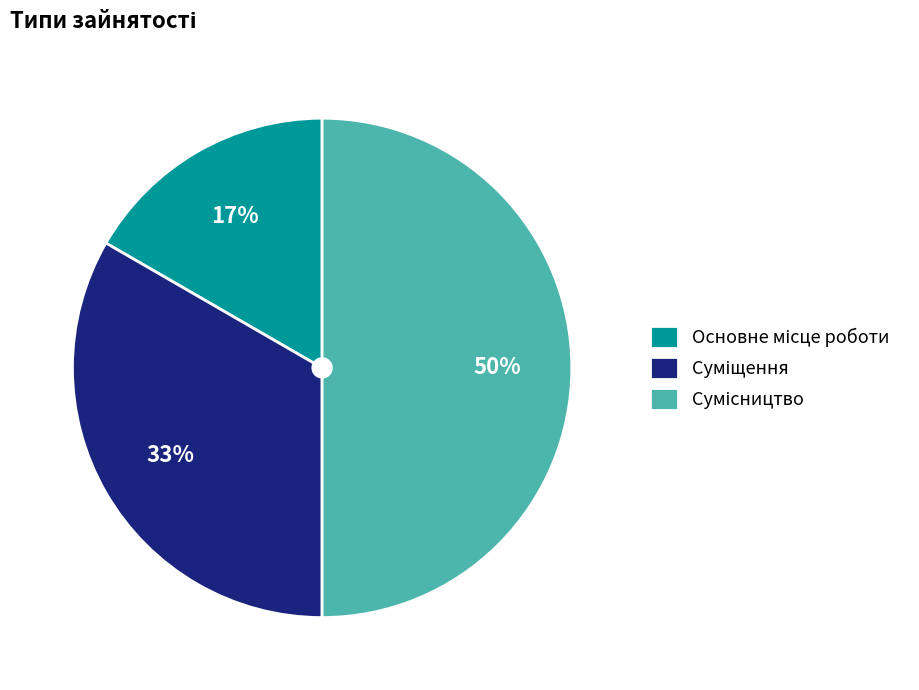

To the nearest percent, what is the difference between the largest and smallest slice percentages?

33%